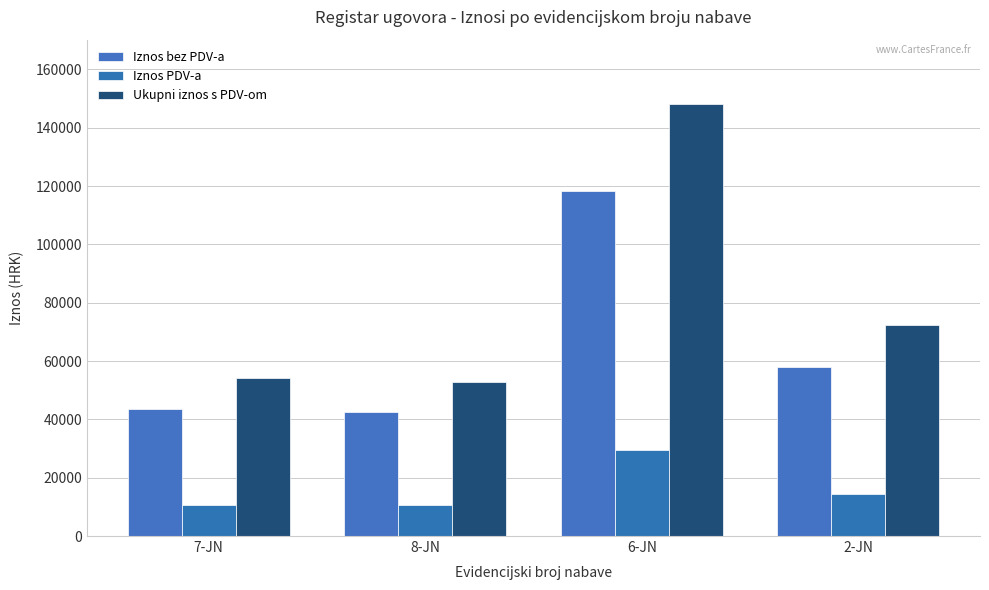

Which series has the largest total across all categories?

Ukupni iznos s PDV-om